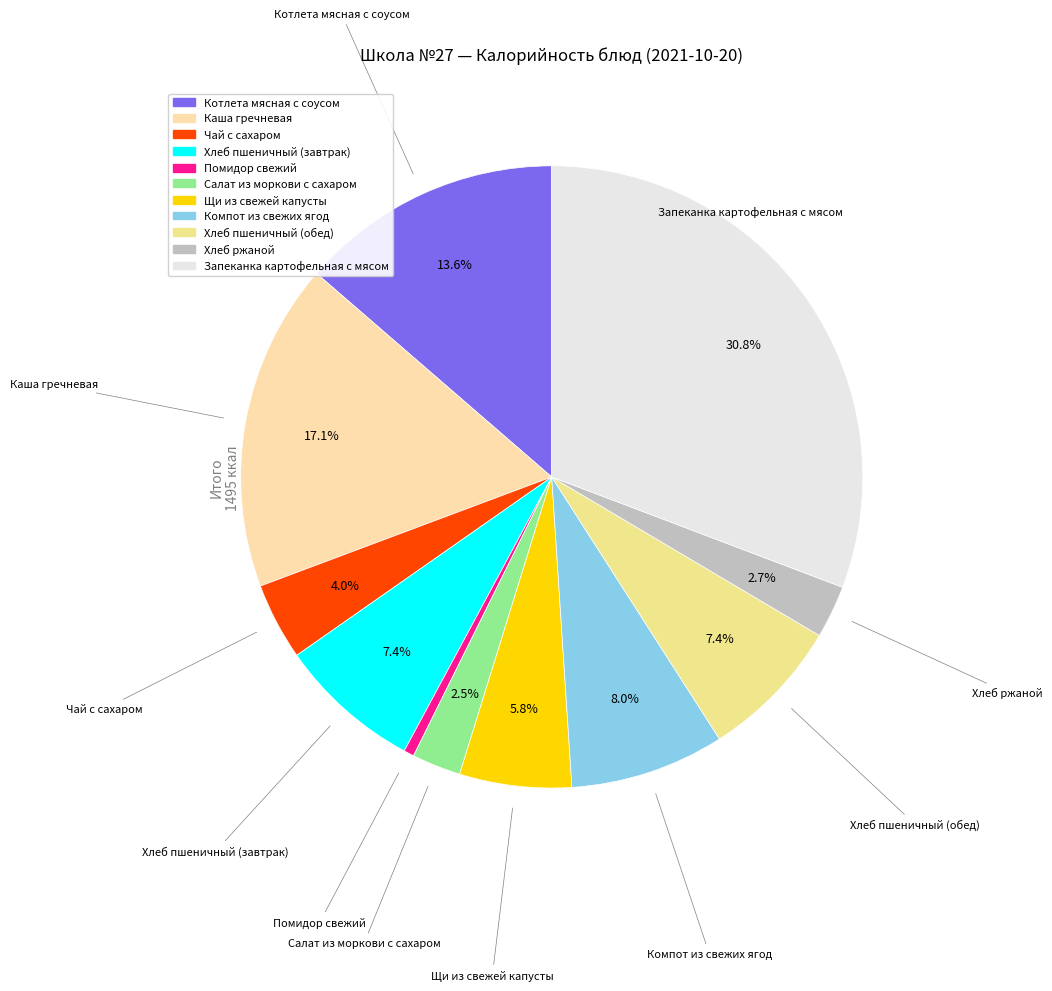

How many segments does this pie chart have?

11